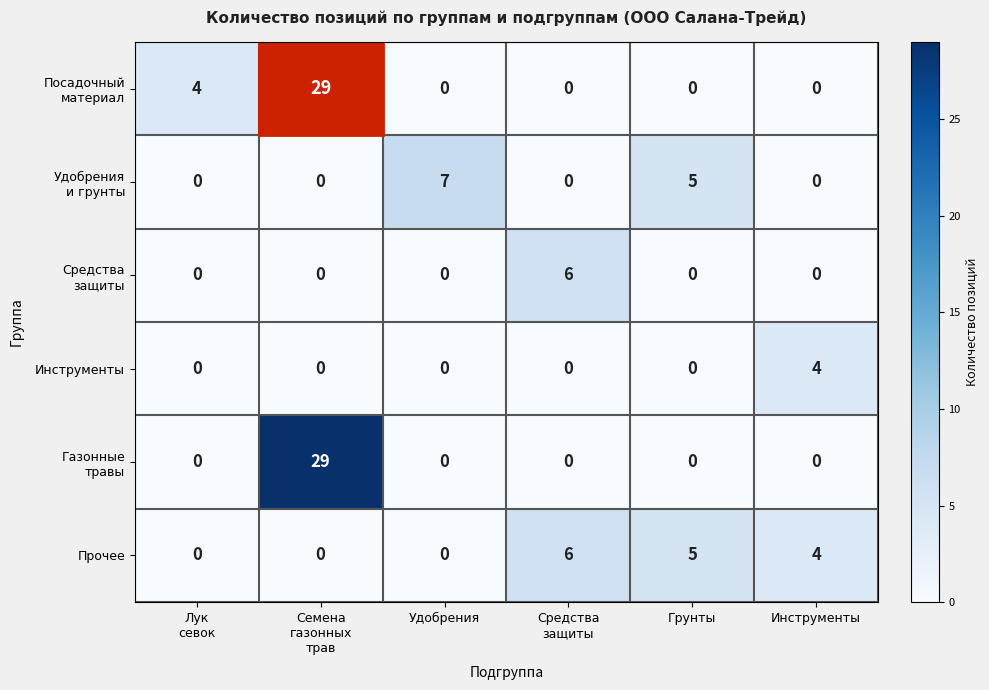

What is the difference between the highest and lowest values at Удобрения?

7